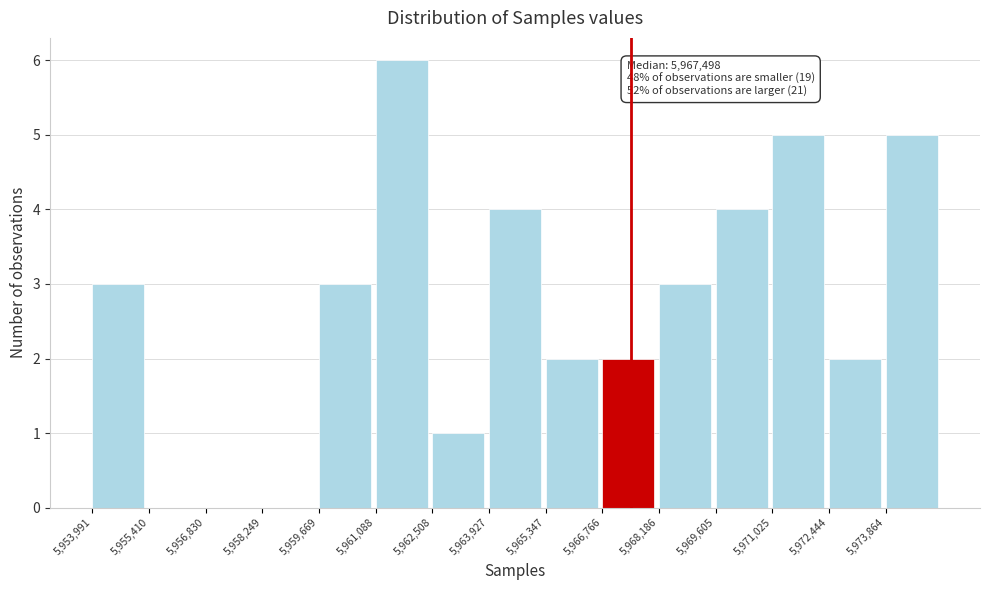

Over which range of the x-axis is the bar tallest?

5961000 to 5962600